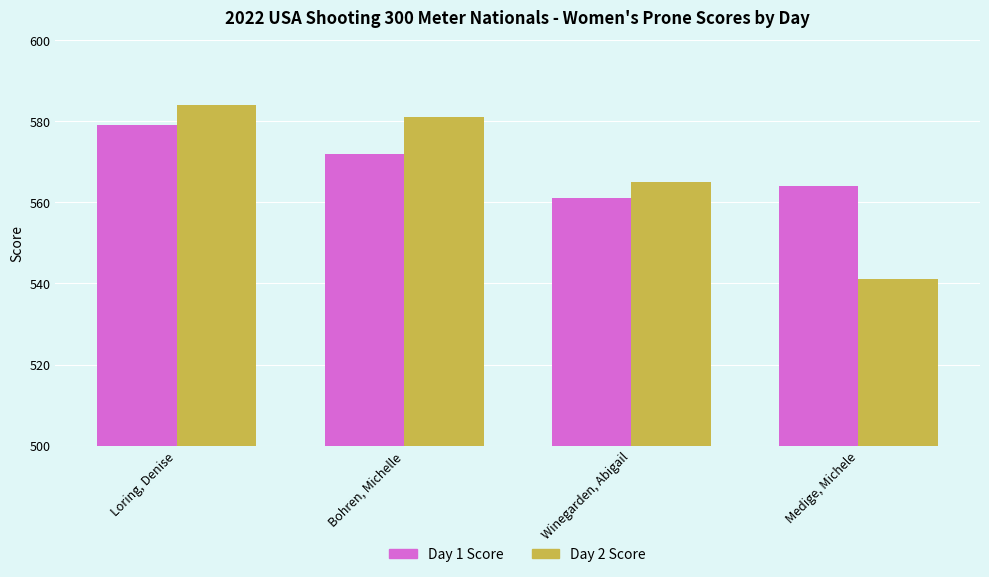

What is the value of the Day 1 Score bar at the 4th from the left?

564